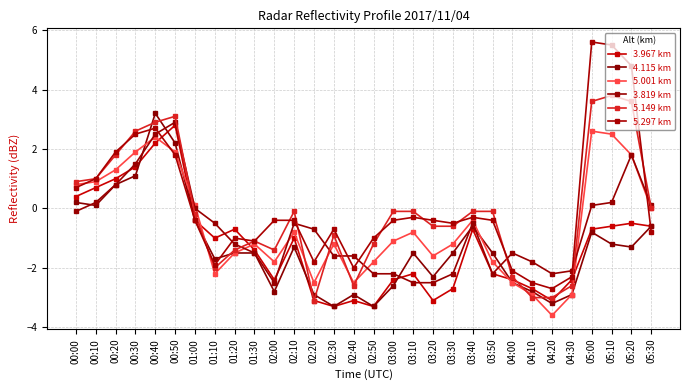

What is the sum of all 4.115 km values?

-39.3